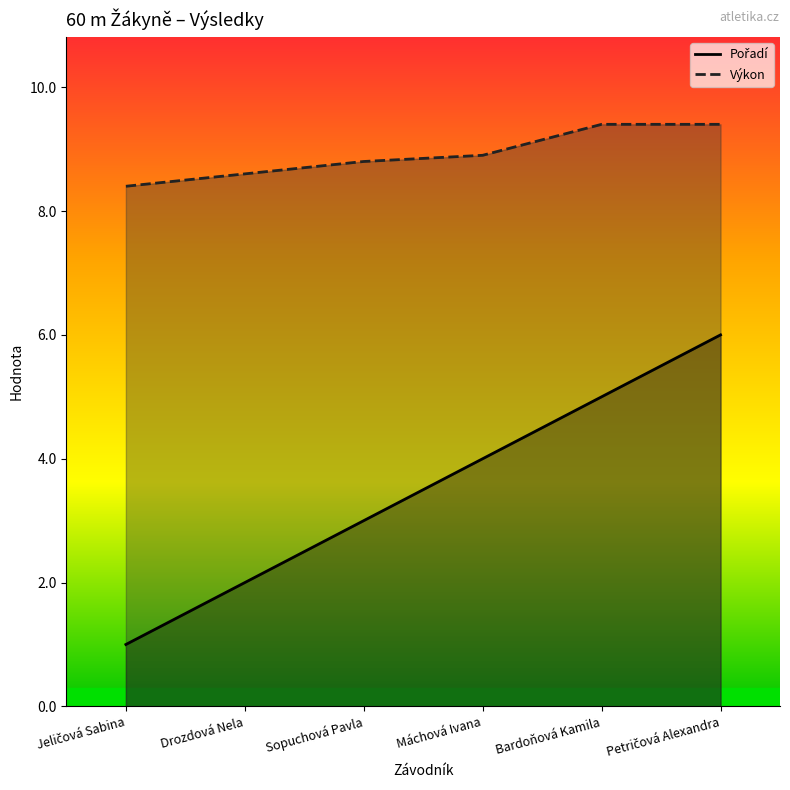

Between Sopuchová Pavla and Máchová Ivana, which is larger?

Máchová Ivana